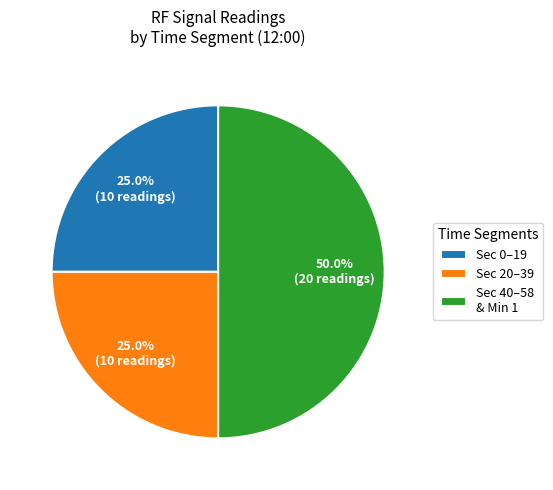

What is the total percentage of Sec 40–58 & Min 1 and Sec 20–39?

75.0%